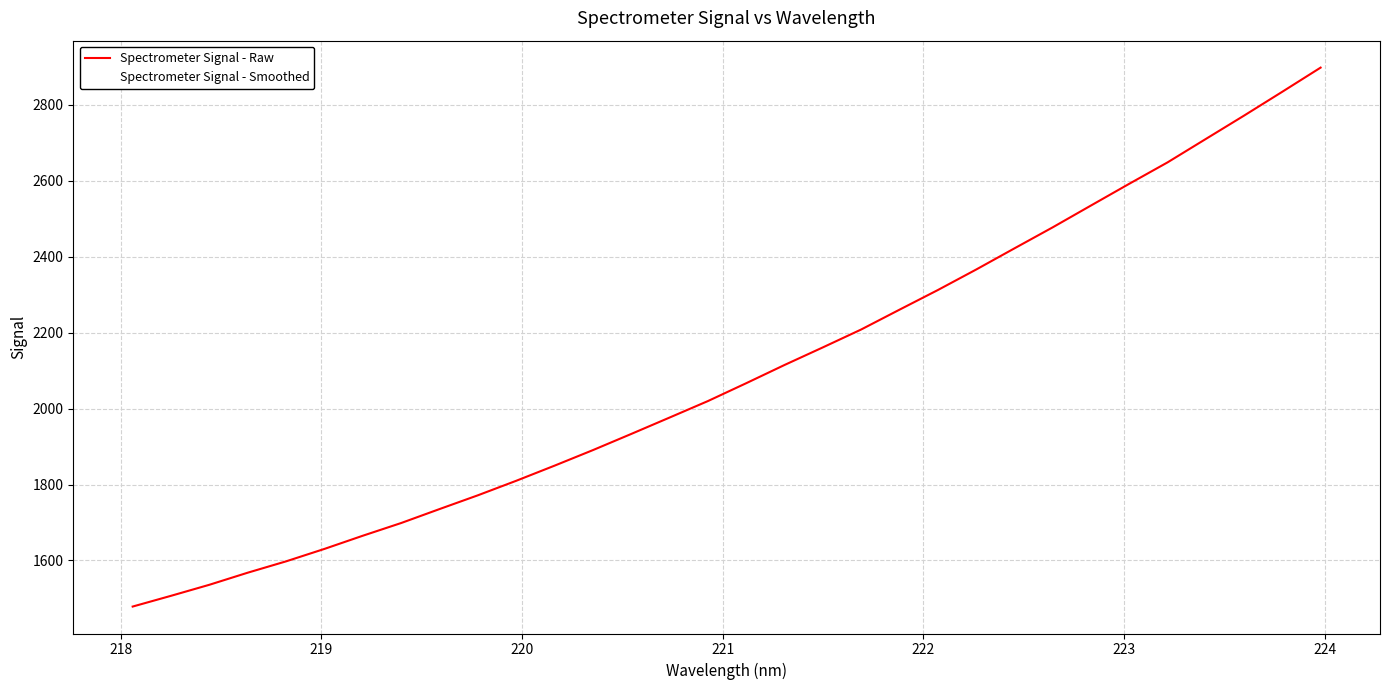

Reading right to left, what are all the values shown in this chart?

Spectrometer Signal - Raw: 2898.1	2834.5	2771.6	2710.1	2648.4	2592.1	2534.8	2477.3	2421.8	2366.1	2312.1	2260.4	2208.2	2161.1	2114.8	2066.8	2019.7	1976.3	1933.2	1890.6	1849.7	1809.8	1771.6	1735.3	1698.6	1665.1	1630.4	1597.6	1567.8	1535.9	1506.9	1478.5
Spectrometer Signal - Smoothed: 2898.1	2834.5	2771.6	2710.1	2648.4	2592.1	2534.8	2477.3	2421.8	2366.1	2312.1	2260.4	2208.2	2161.1	2114.8	2066.8	2019.7	1976.3	1933.2	1890.6	1849.7	1809.8	1771.6	1735.3	1698.6	1665.1	1630.4	1597.6	1567.8	1535.9	1506.9	1478.5